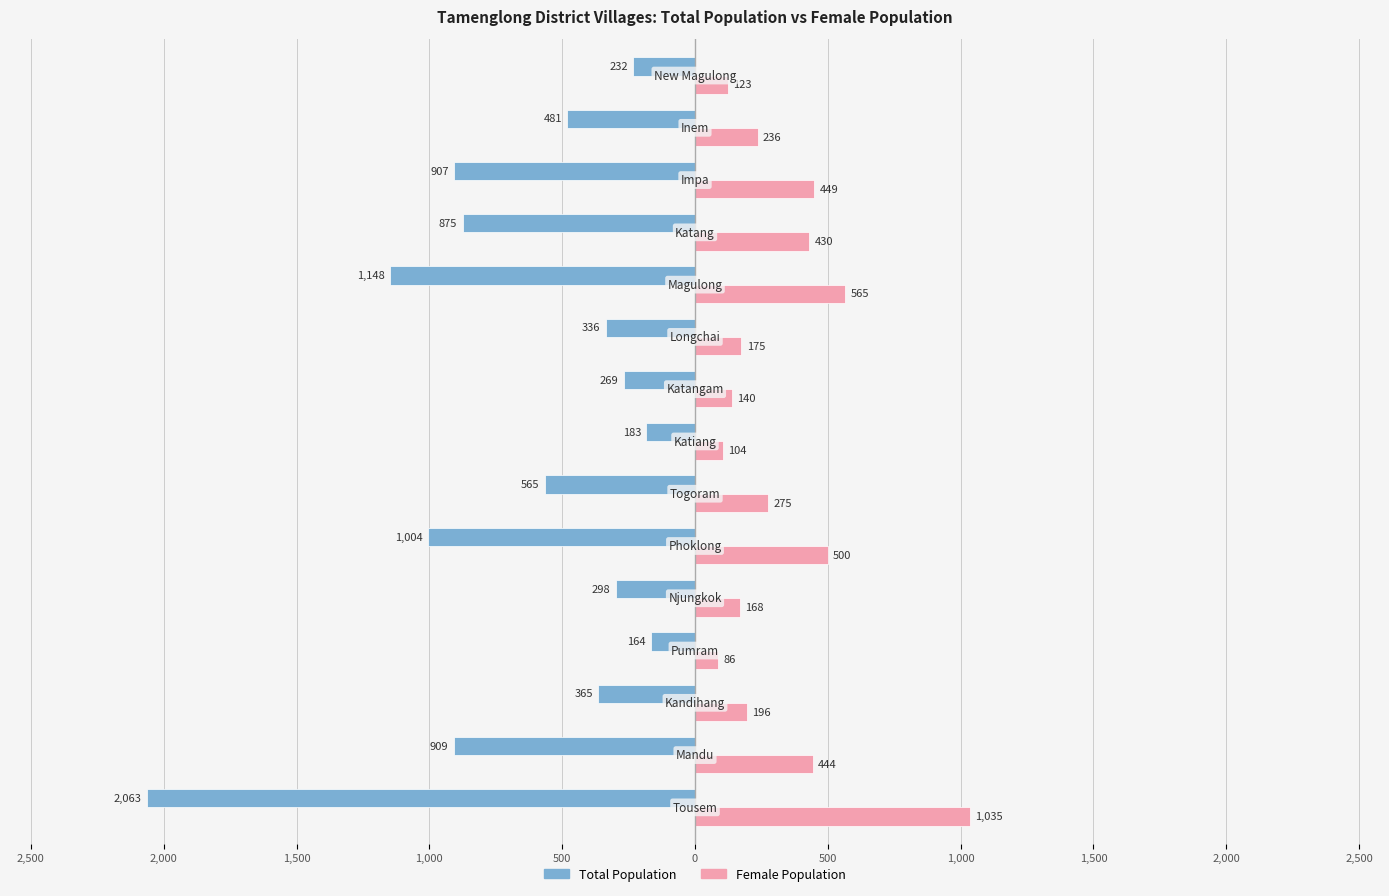

Is it true that TOT_F equals 94 at 500?

False